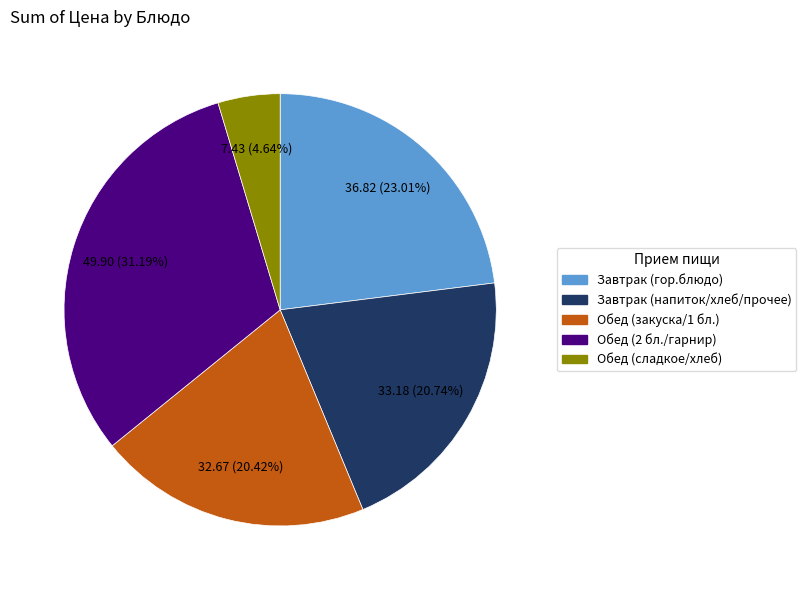

Is there a majority slice in this chart?

No